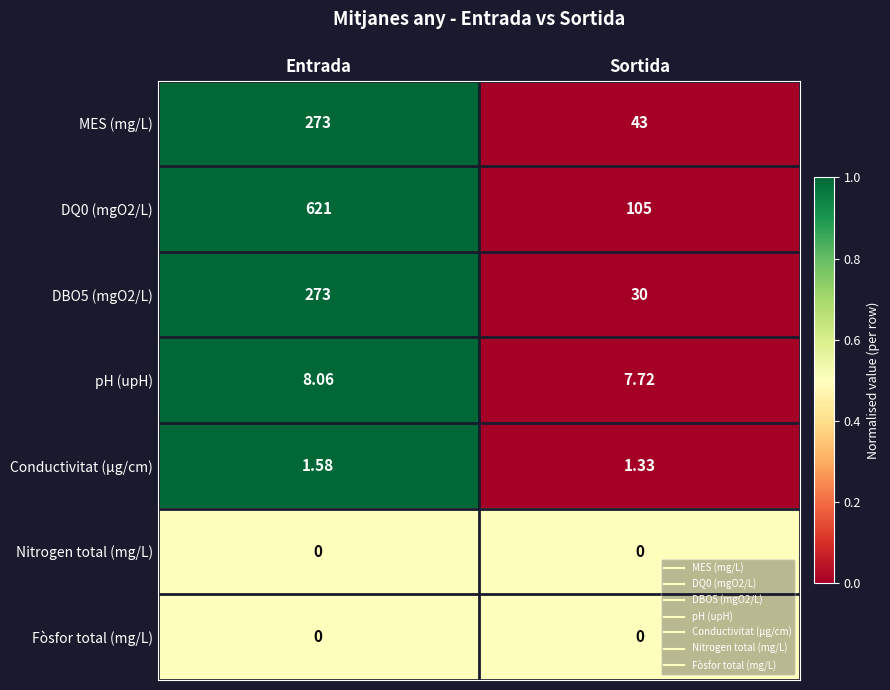

List the labels in order of Conductivitat (µg/cm) value, largest first.

Entrada, Sortida